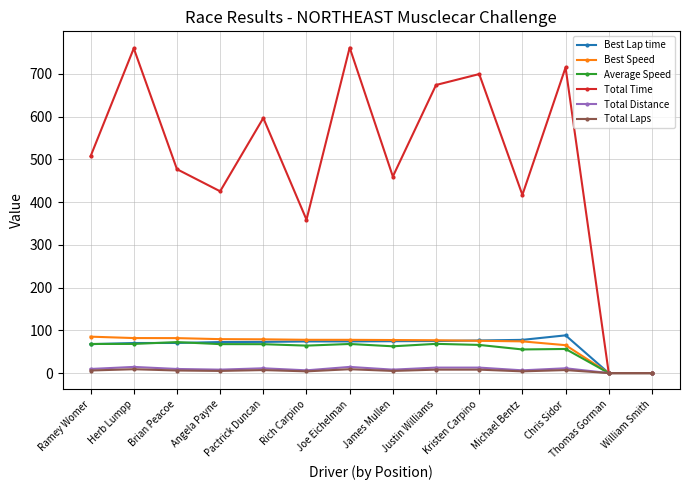

What is the maximum value shown in the chart?

761.6